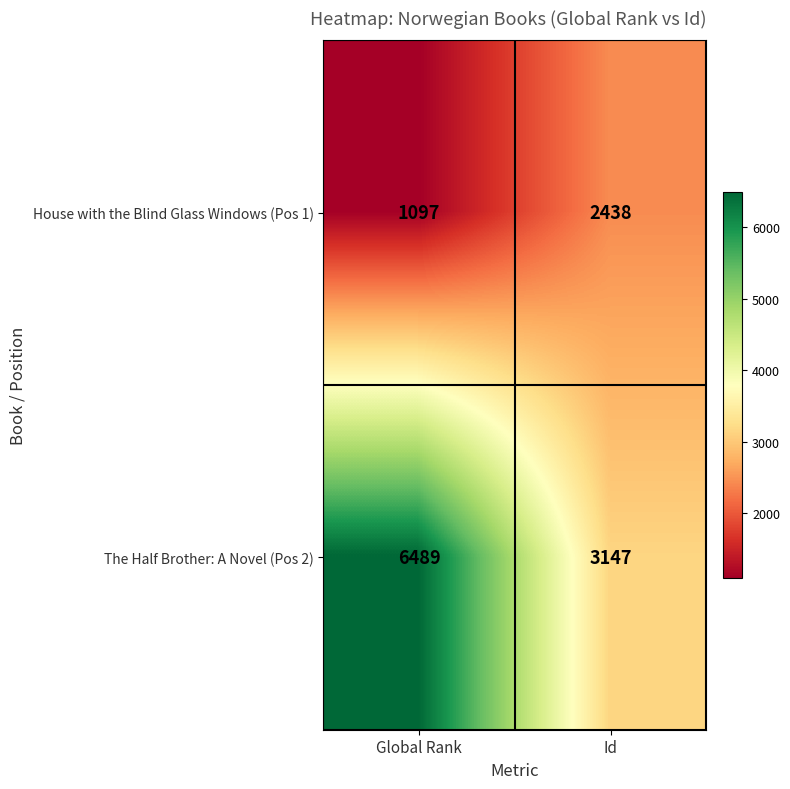

Between Global Rank and Id, which series saw the biggest shift?

The Half Brother: A Novel (Pos 2)